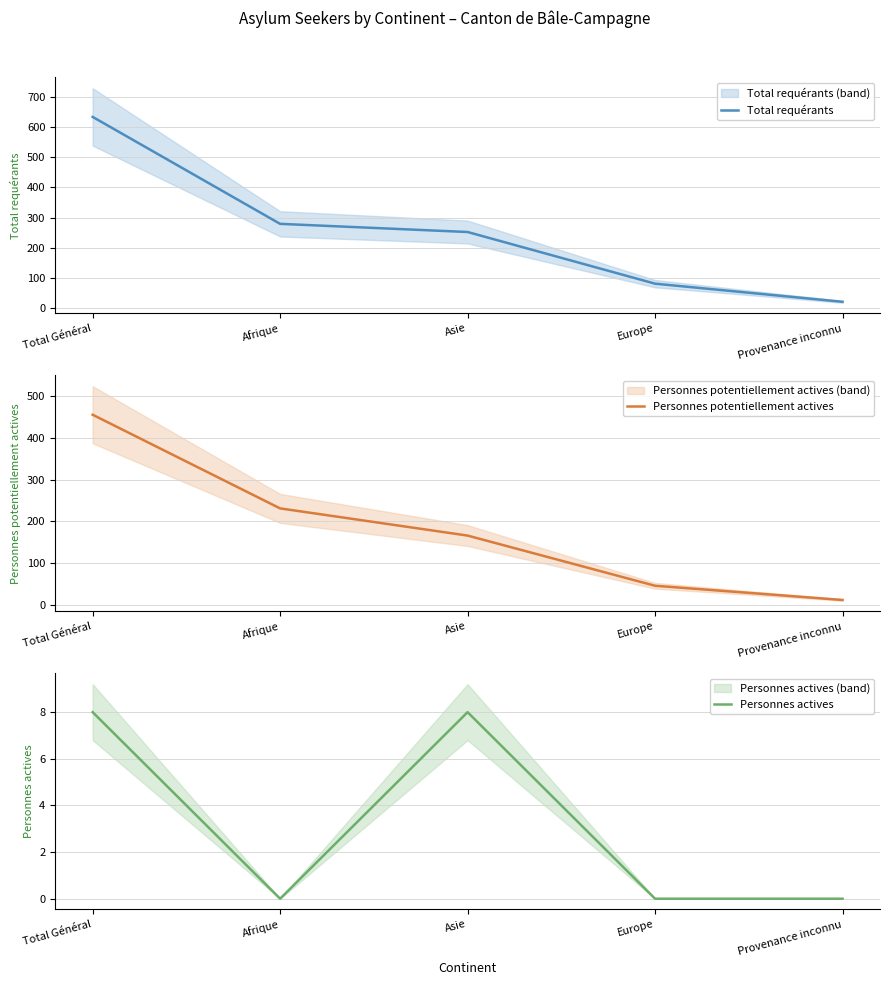

What is the average value of the Personnes potentiellement actives series?

182